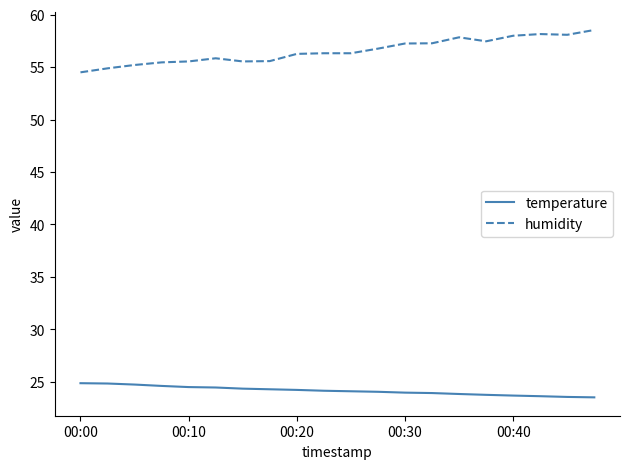

Which series has the largest total across all categories?

humidity